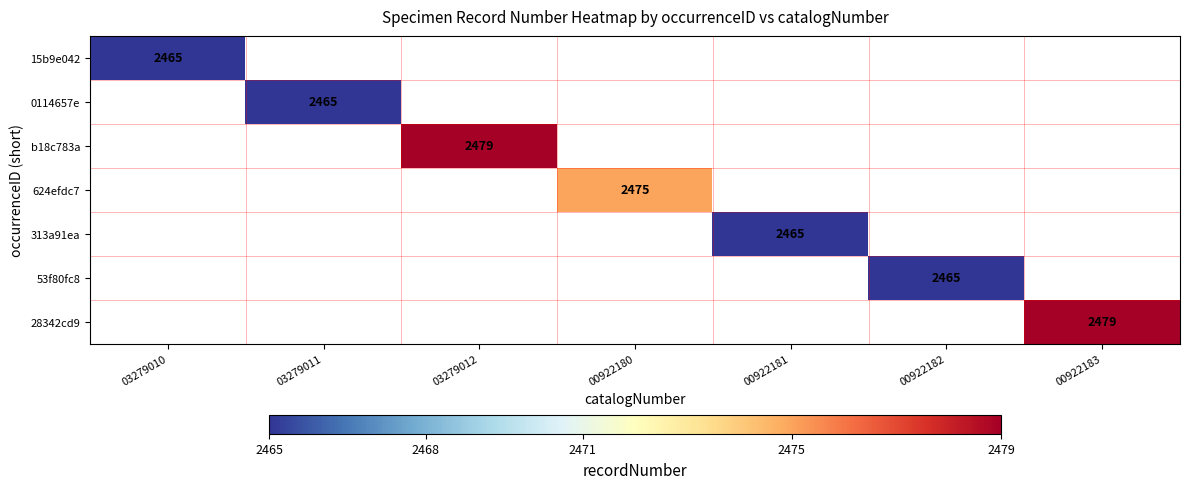

Which category has the lowest value across all series?

03279010